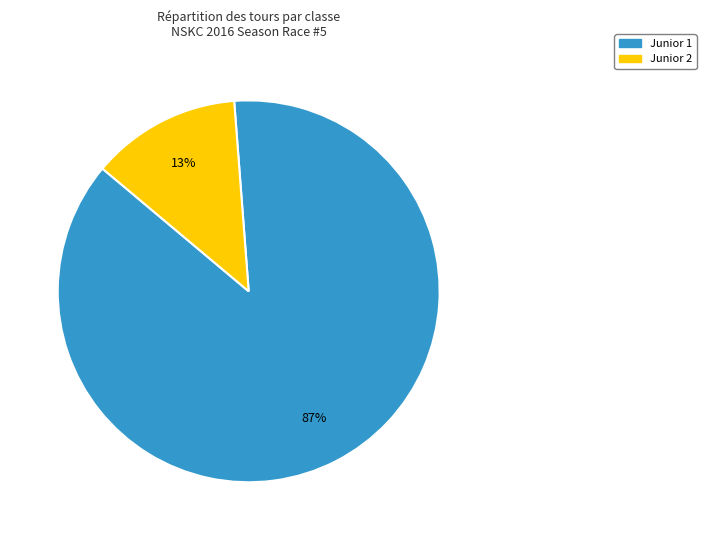

To the nearest percent, what is the average slice percentage?

50%